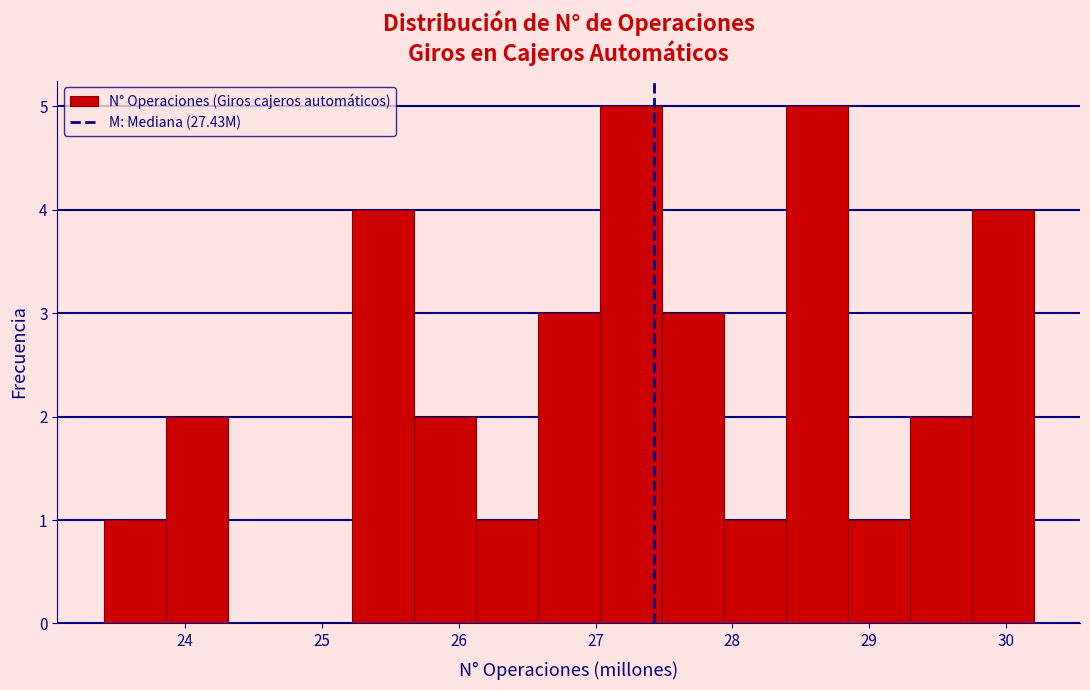

Reading left to right, transcribe this chart: for each bar, give the range it covers on the x-axis and its height. Neither the bar edges nor the heights are printed on the chart, so give them approximately, as read against the axes.

23.4 to 23.9: 1
23.9 to 24.3: 2
24.3 to 24.8: 0
24.8 to 25.2: 0
25.2 to 25.7: 4
25.7 to 26.1: 2
26.1 to 26.6: 1
26.6 to 27.0: 3
27.0 to 27.5: 5
27.5 to 27.9: 3
27.9 to 28.4: 1
28.4 to 28.8: 5
28.8 to 29.3: 1
29.3 to 29.7: 2
29.7 to 30.2: 4